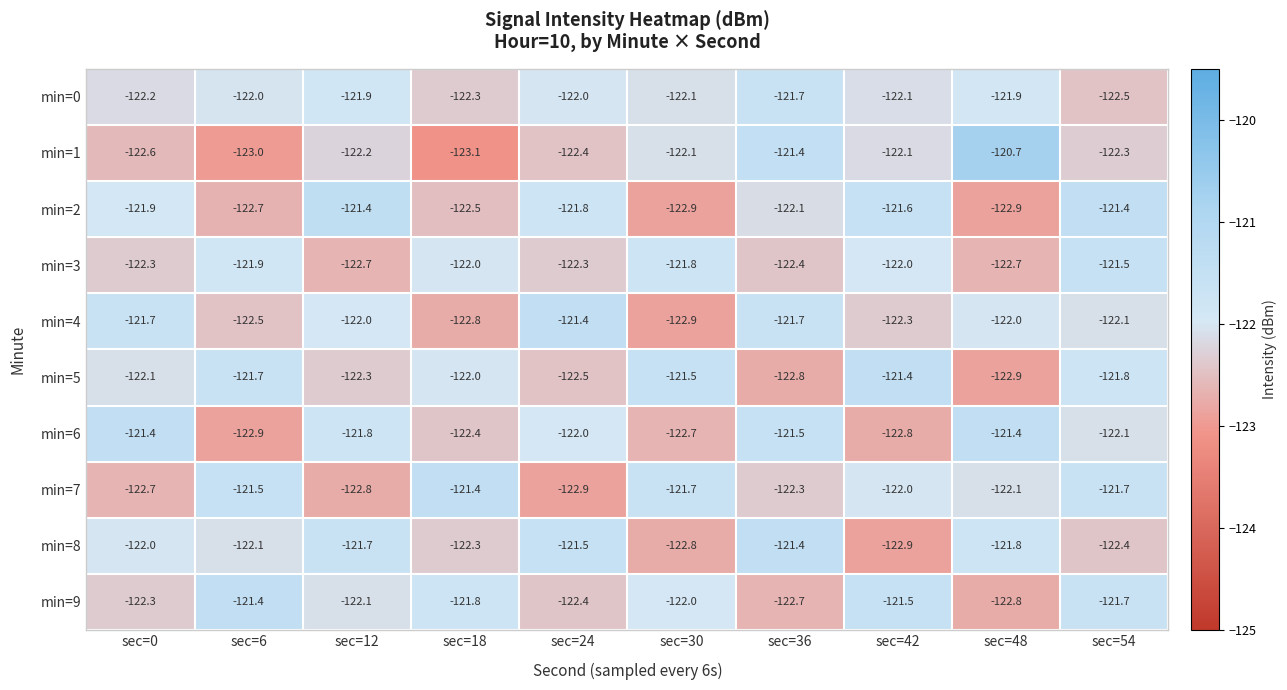

Rank the categories by min=5 value from lowest to highest.

sec=48, sec=36, sec=24, sec=12, sec=0, sec=18, sec=54, sec=6, sec=30, sec=42